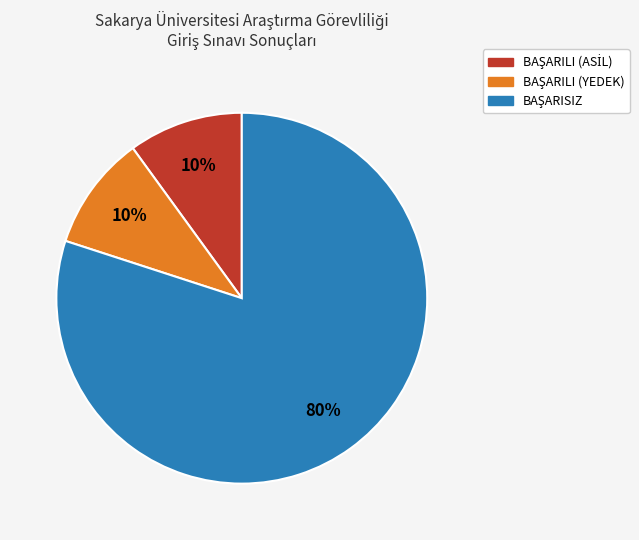

Is there a majority slice in this chart?

Yes